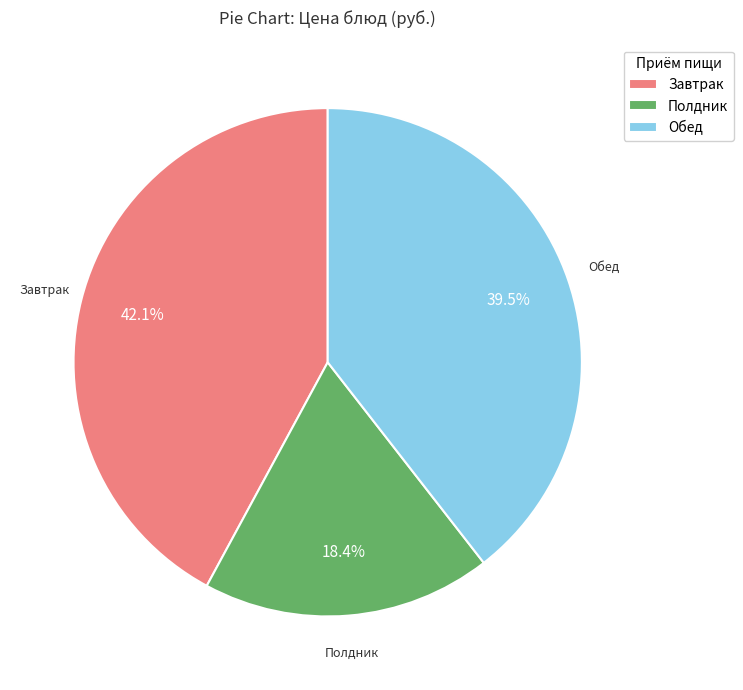

What is the largest slice in the pie chart?

Завтрак